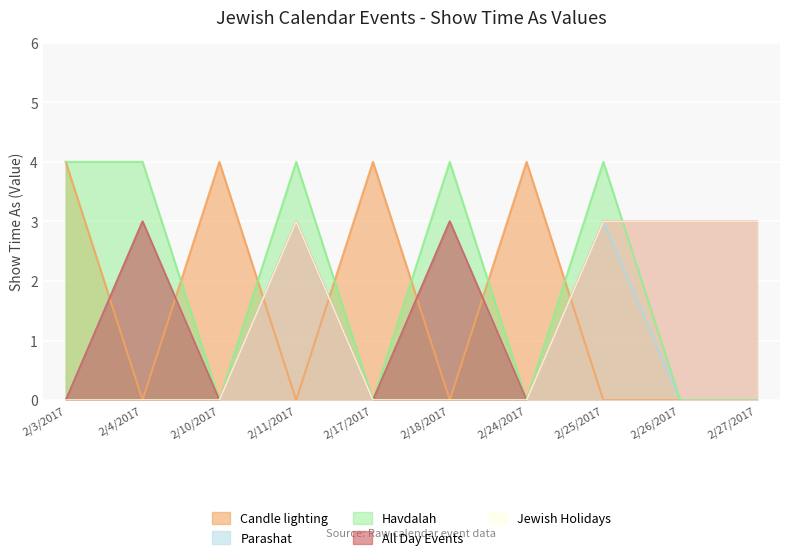

What is the label of the 9th point from the left?

2/26/2017